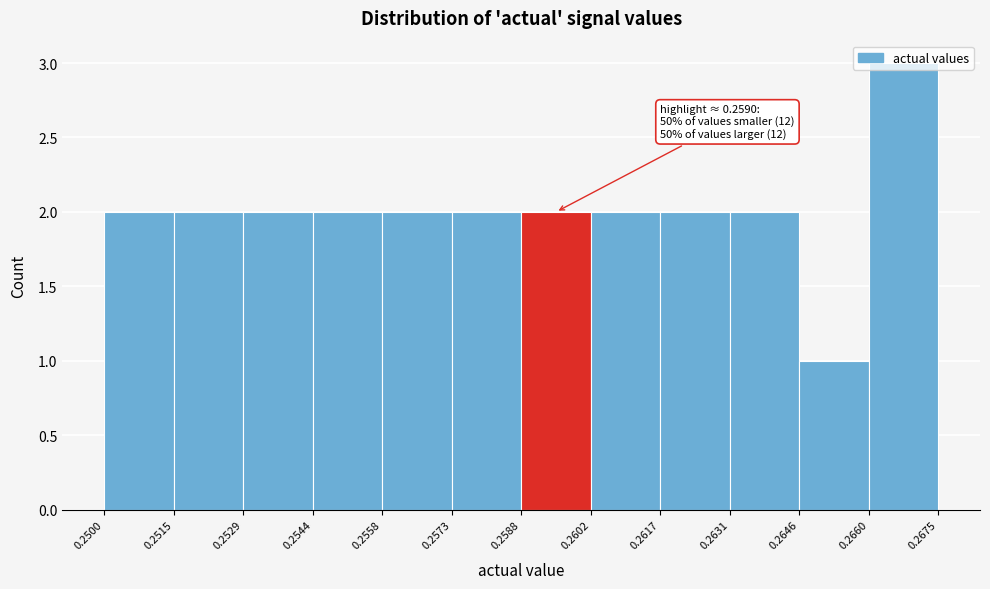

Which range on the x-axis has the tallest bar?

0.2660 to 0.2675